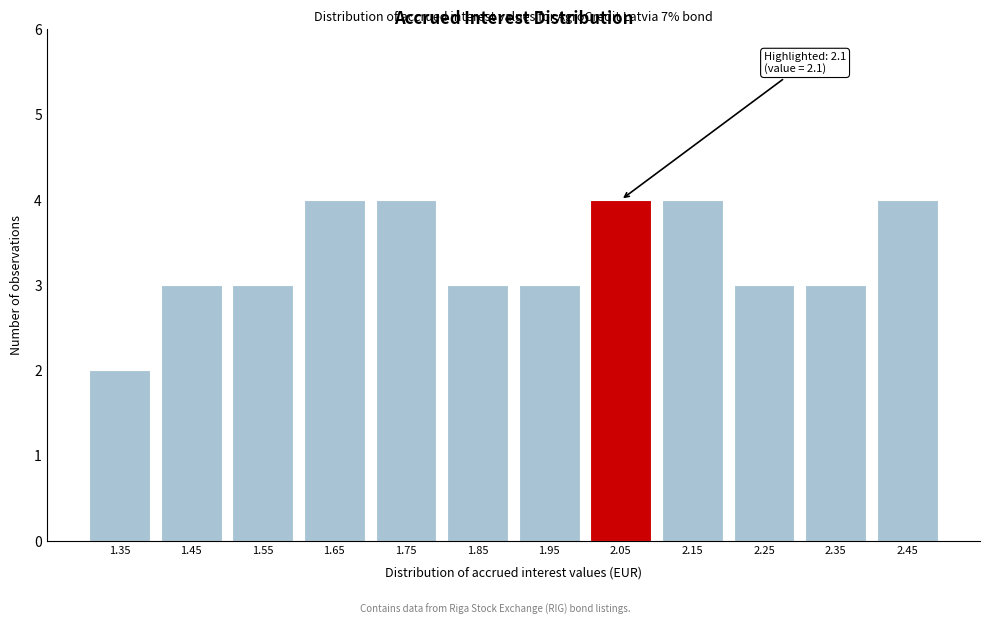

Reading left to right, what are all the values shown in this chart?

2	3	3	4	4	3	3	4	4	3	3	4